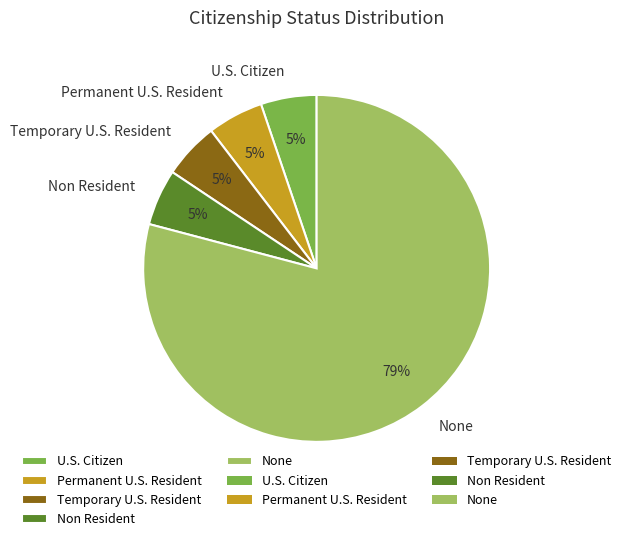

Which category accounts for the majority?

None